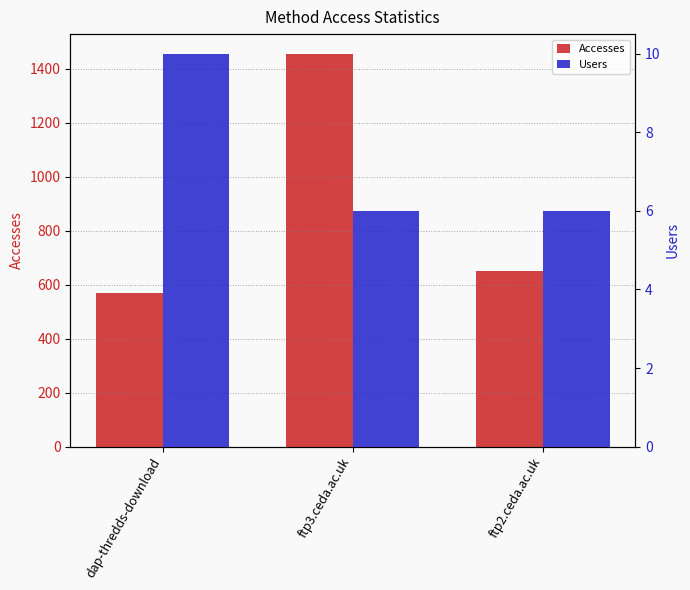

How many values in the Accesses series are below 652?

1